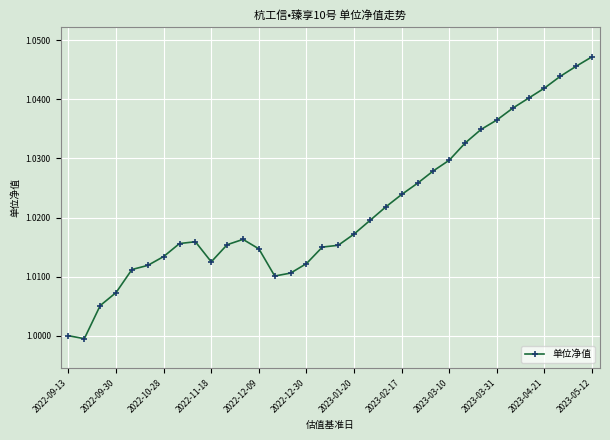

What is the sum of all values?

34.7